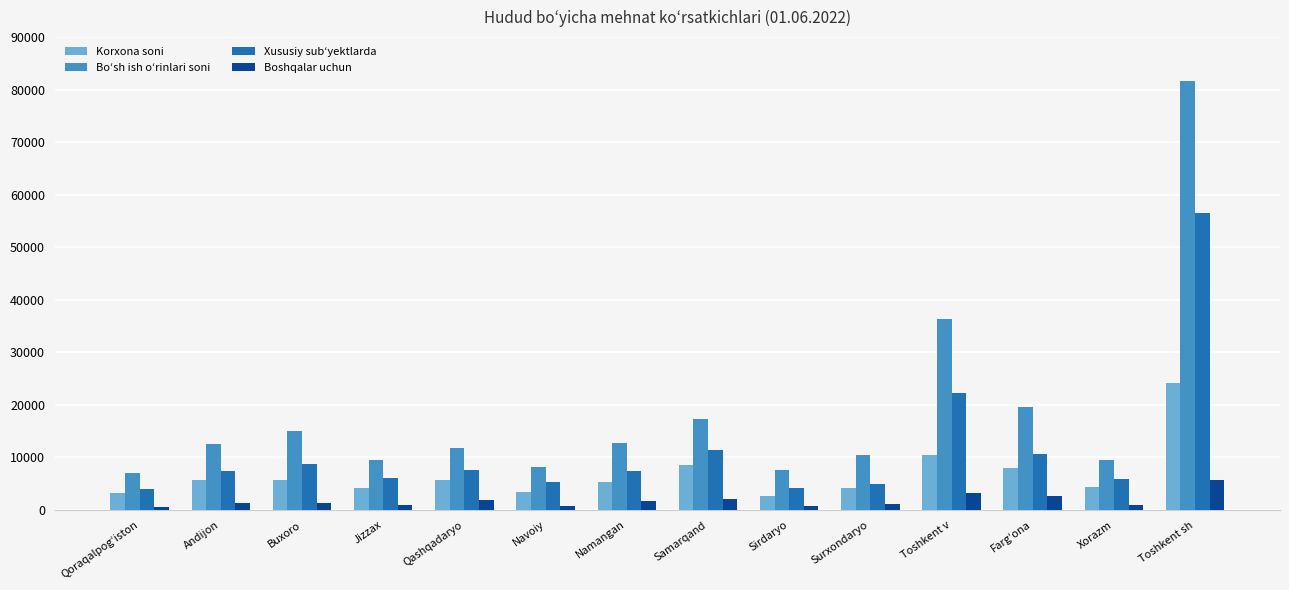

The Boshqalar uchun series shows 1031 at Jizzax. True or false?

True